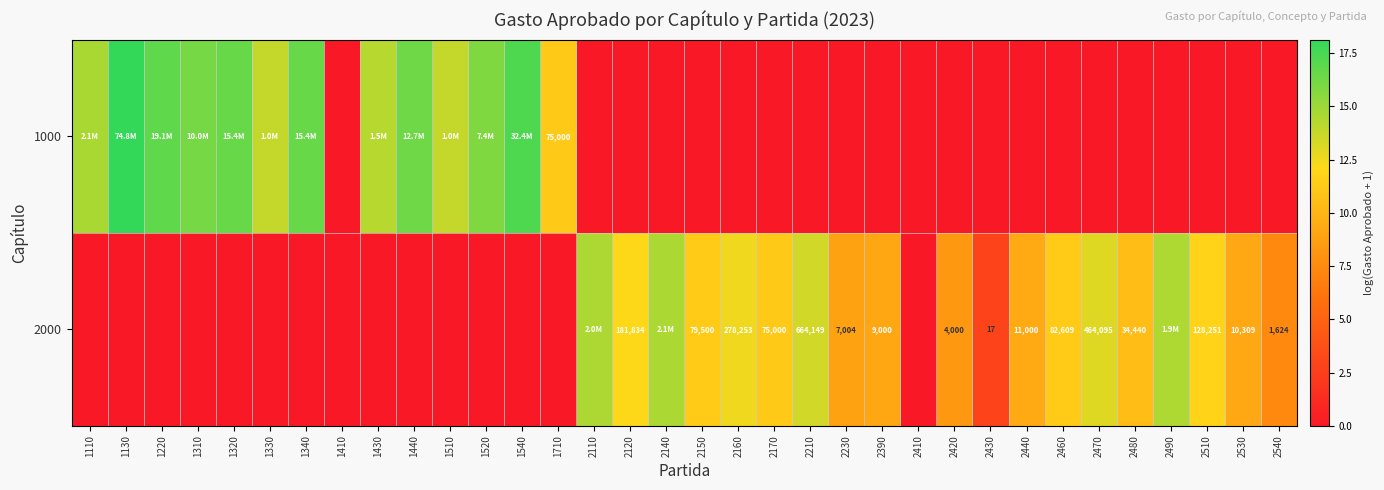

List the series in order of their peak value, highest first.

1000, 2000